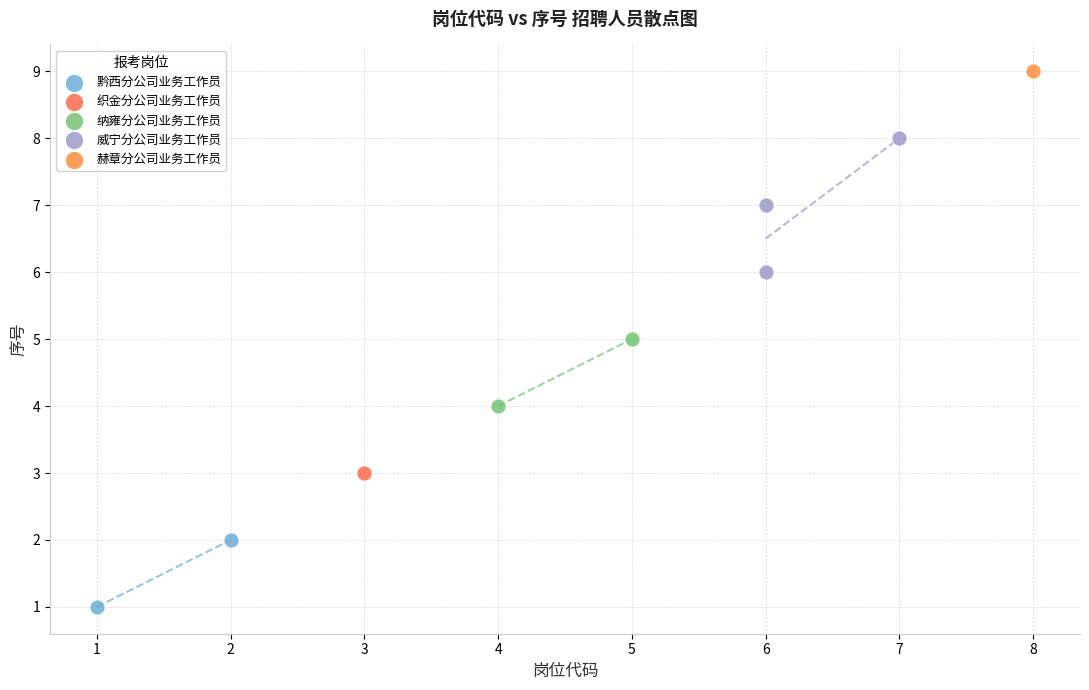

What are all the series names shown in the legend?

黔西分公司业务工作员, 织金分公司业务工作员, 纳雍分公司业务工作员, 威宁分公司业务工作员, 赫章分公司业务工作员